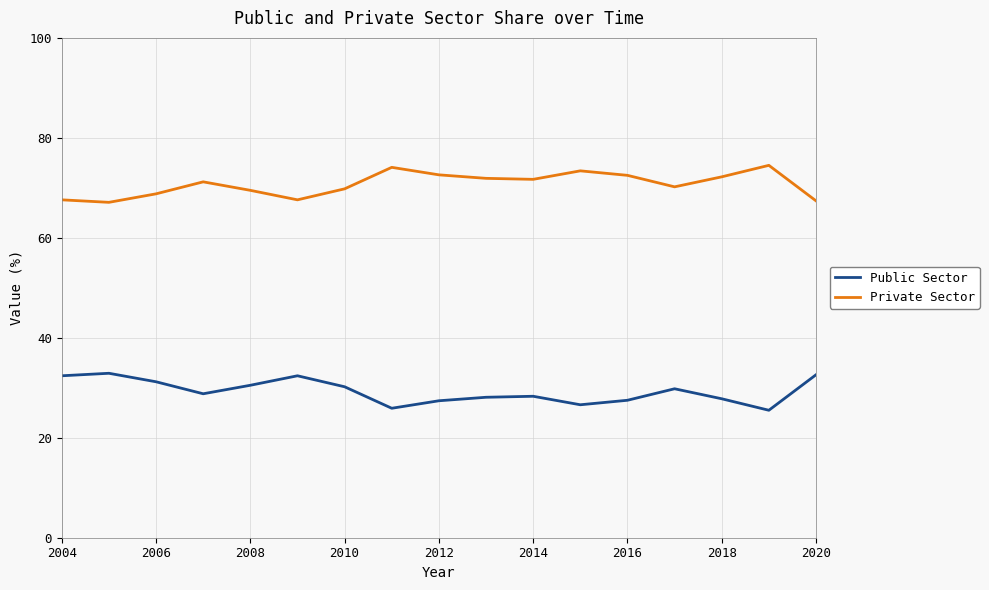

What is the smallest value displayed?

25.5